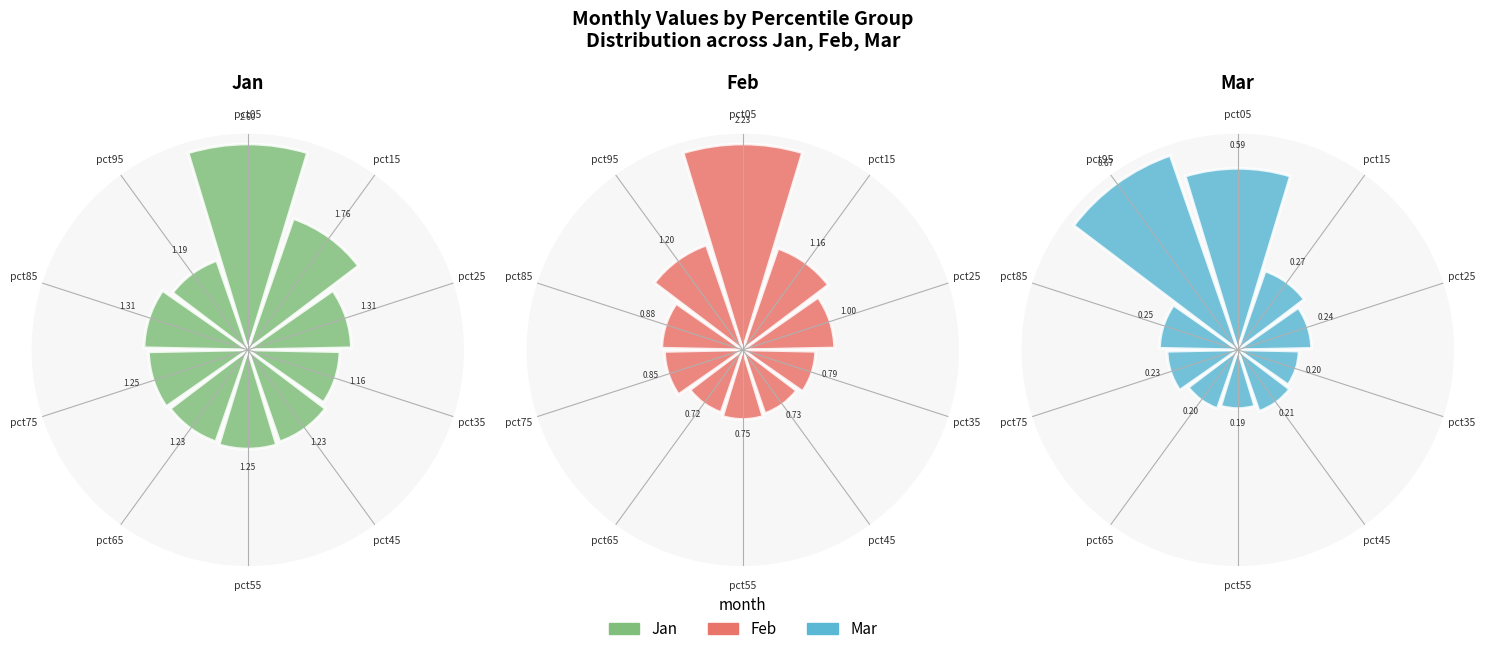

Which series has the largest range (max minus min)?

Mar